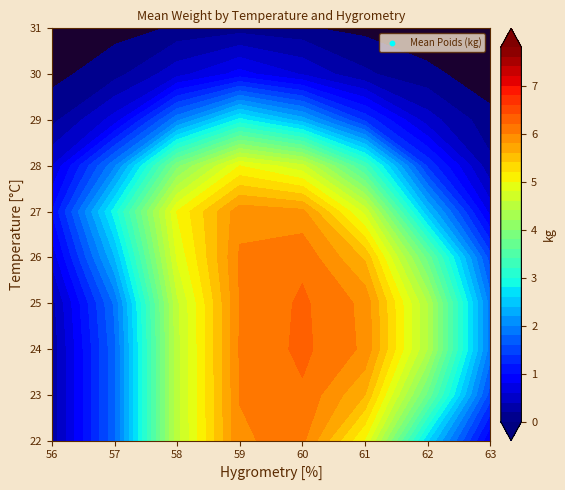

What is the difference between the maximum and minimum values in the 29 series?

6.1